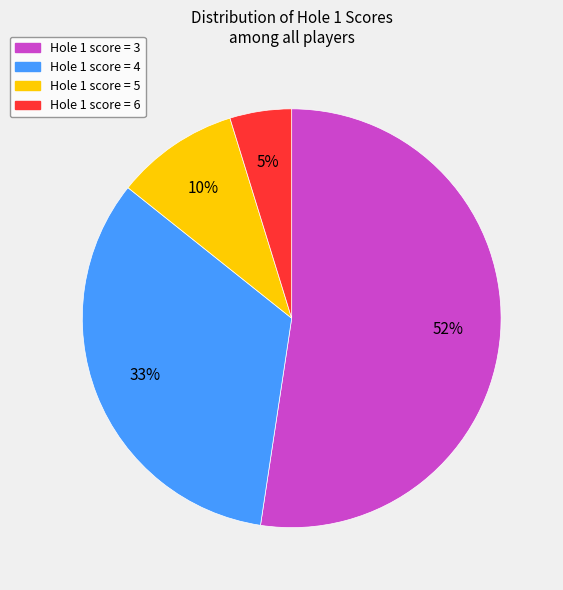

Which category has the smallest portion of the pie?

Hole 1 score = 6